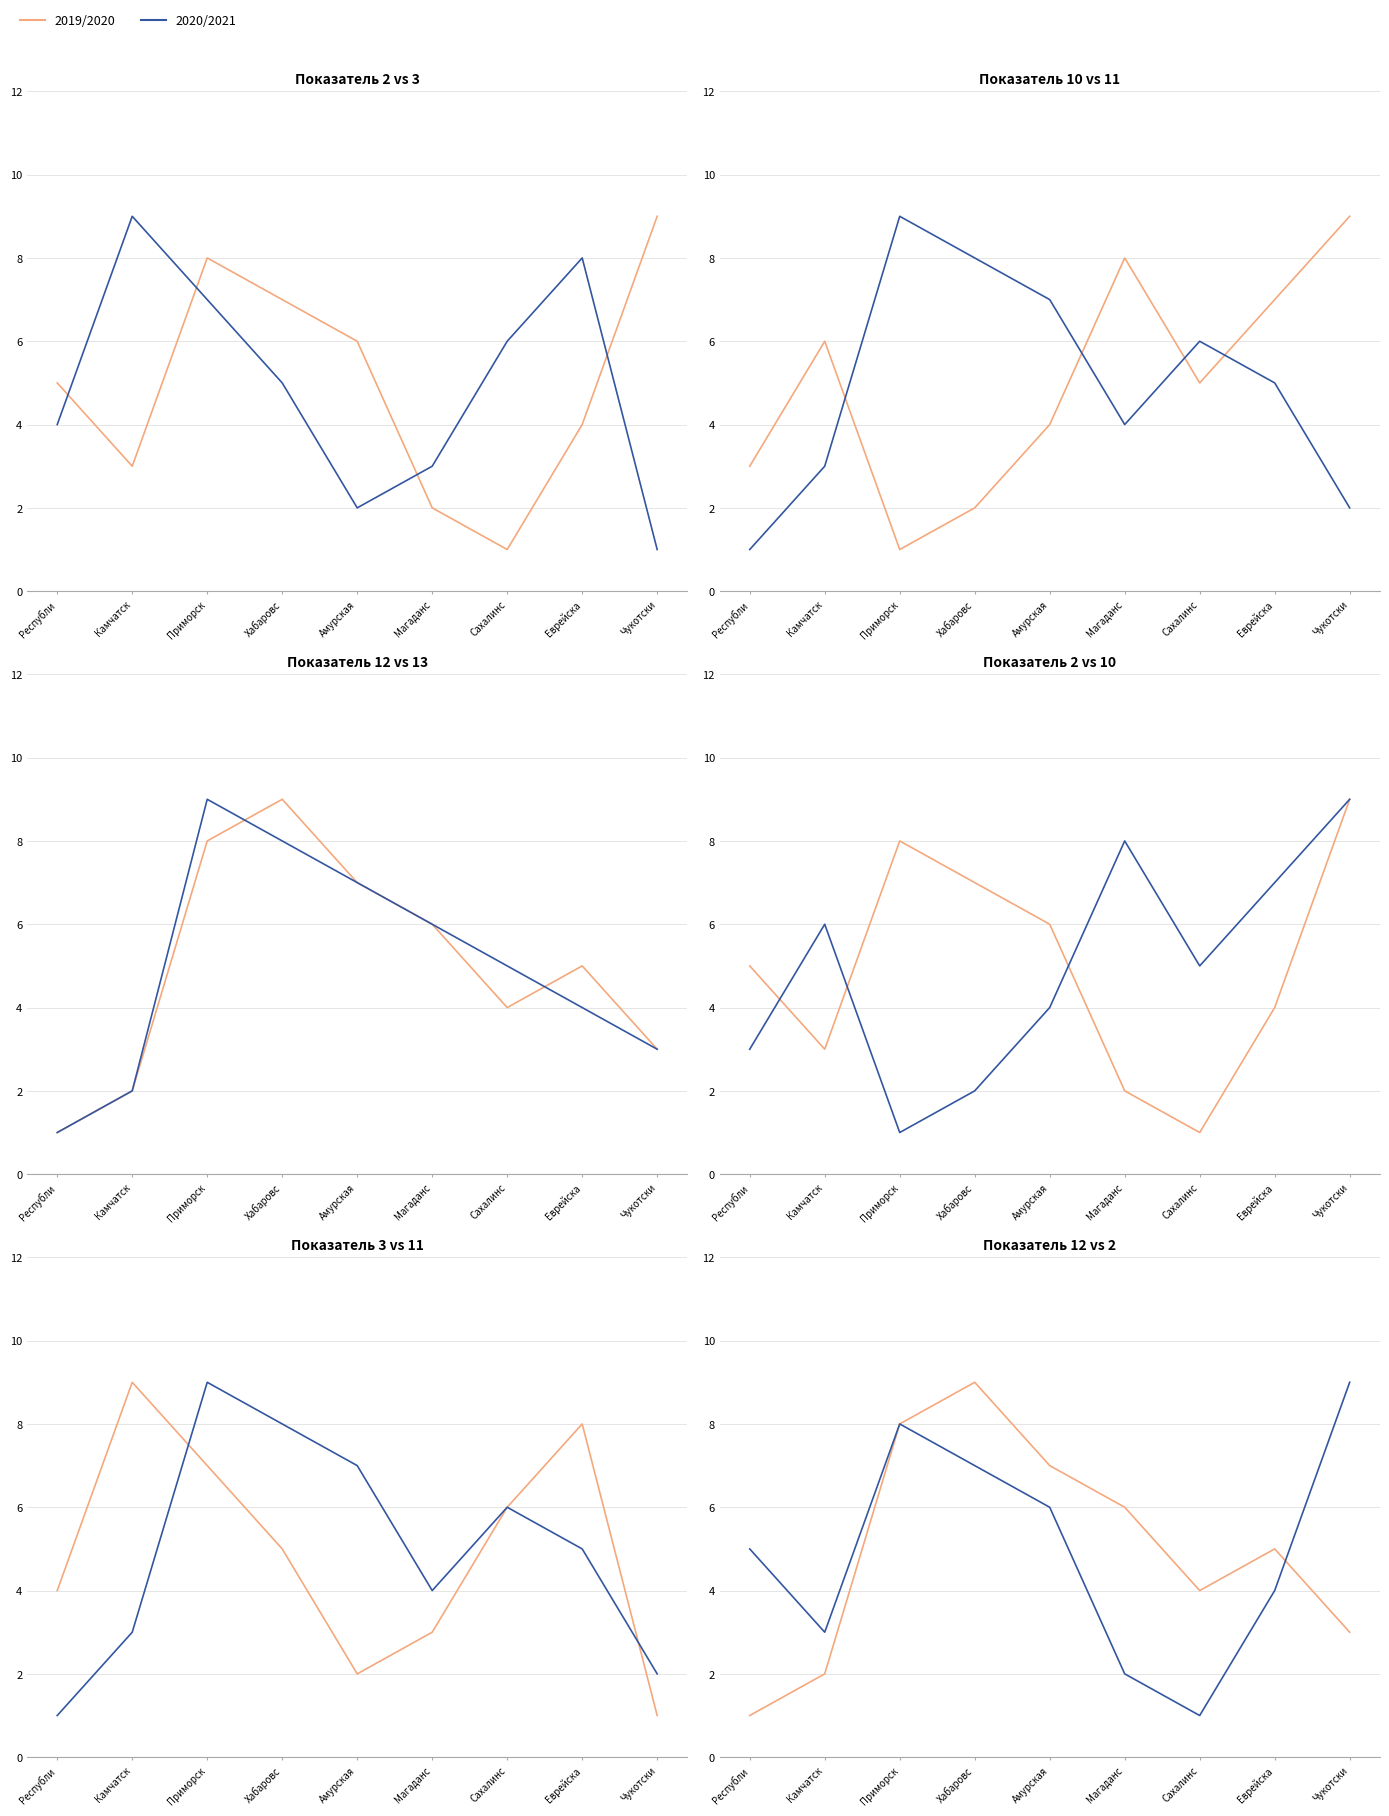

List the labels in order of 2019/2020 value, largest first.

Хабаровс, Приморск, Амурская, Магаданс, Еврейска, Сахалинс, Чукотски, Камчатск, Республи